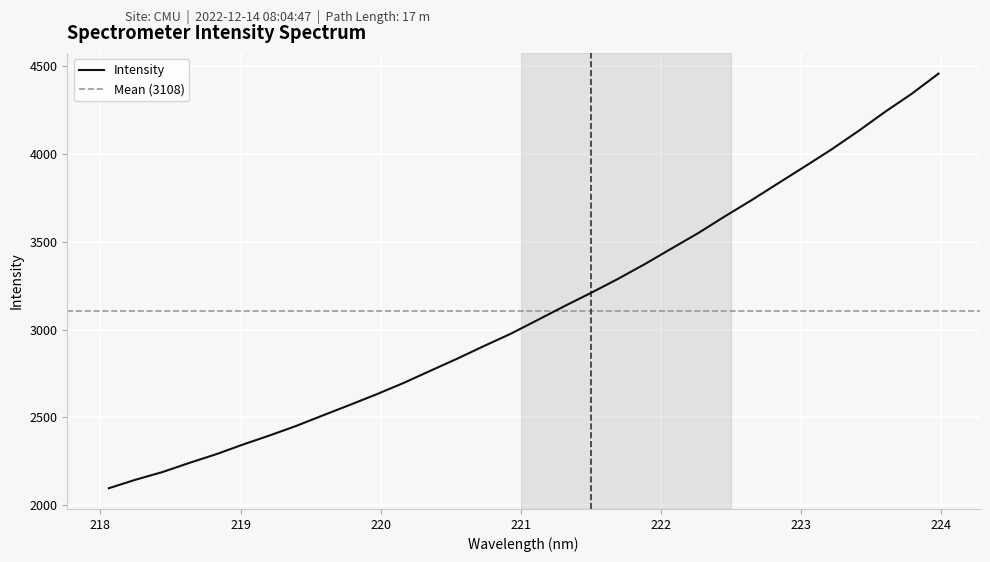

Rank the categories by value from highest to lowest.

223.9802, 223.7895, 223.5987, 223.408, 223.2172, 223.0264, 222.8355, 222.6447, 222.4538, 222.263, 222.0721, 221.8812, 221.6902, 221.4993, 221.3083, 221.1174, 220.9264, 220.7354, 220.5444, 220.3533, 220.1623, 219.9712, 219.7801, 219.589, 219.3979, 219.2067, 219.0156, 218.8244, 218.6332, 218.442, 218.2508, 218.0596